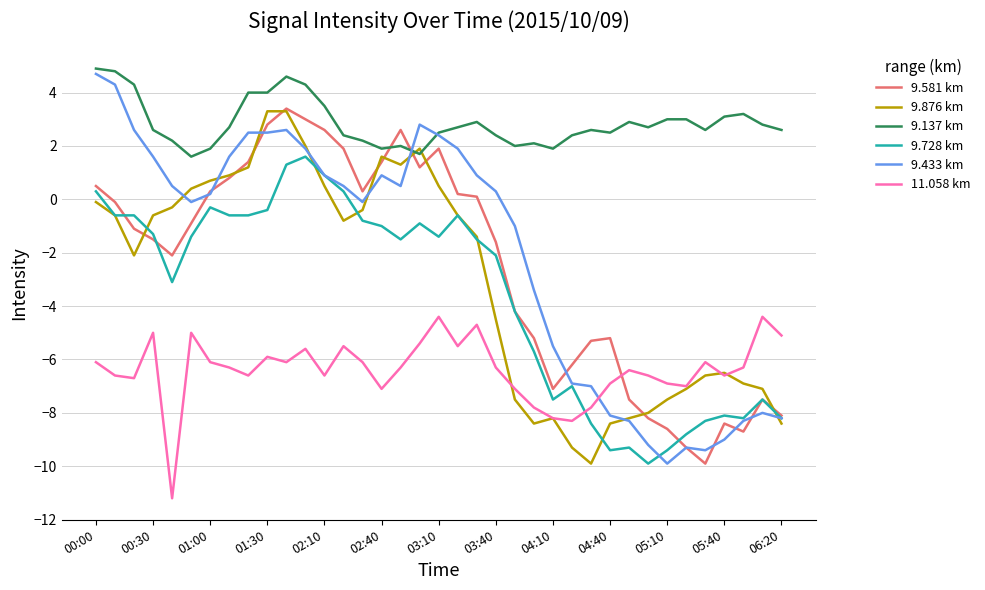

What are all the series names shown in the legend?

9.581 km, 9.876 km, 9.137 km, 9.728 km, 9.433 km, 11.058 km